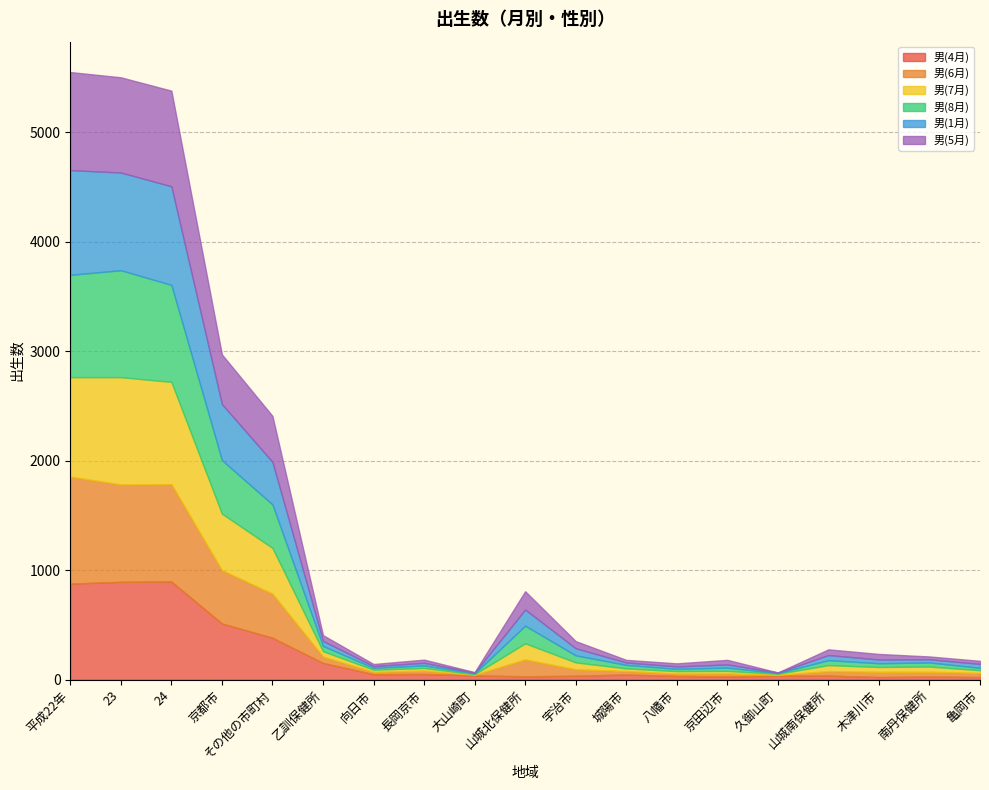

The 男(6月) series shows 242 at 山城北保健所. True or false?

False